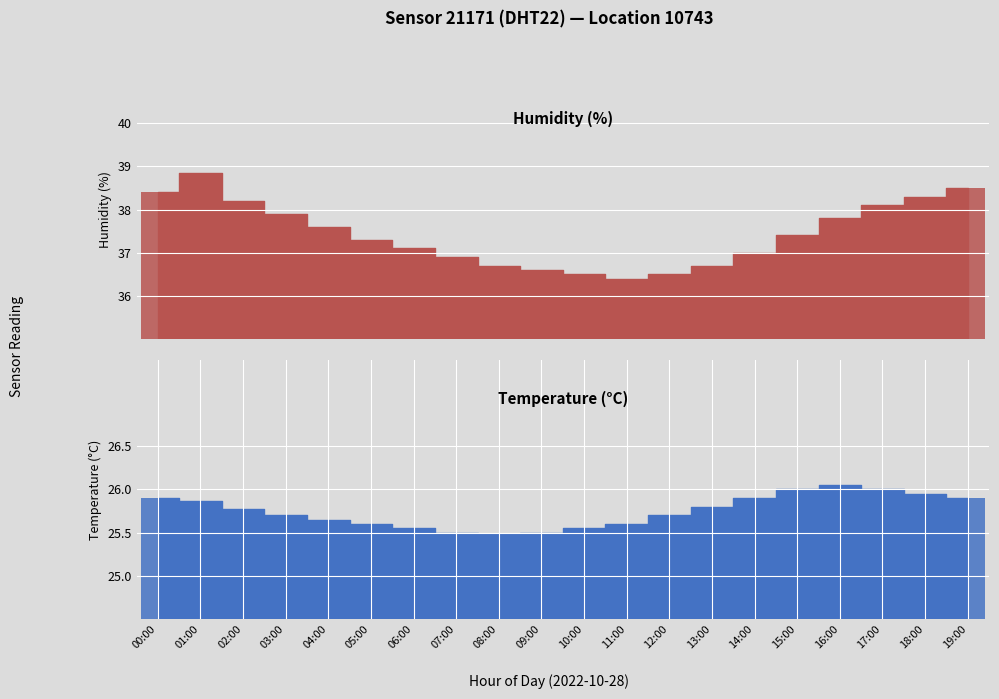

What is the sum of the humidity values at 05:00 and 07:00?

74.2